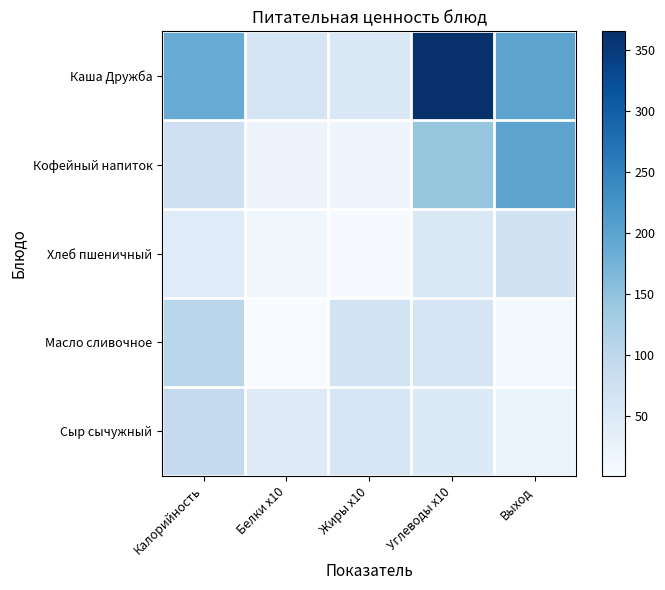

Rank the series by their maximum value, from highest to lowest.

Каша Дружба, Кофейный напиток, Масло сливочное, Сыр сычужный, Хлеб пшеничный